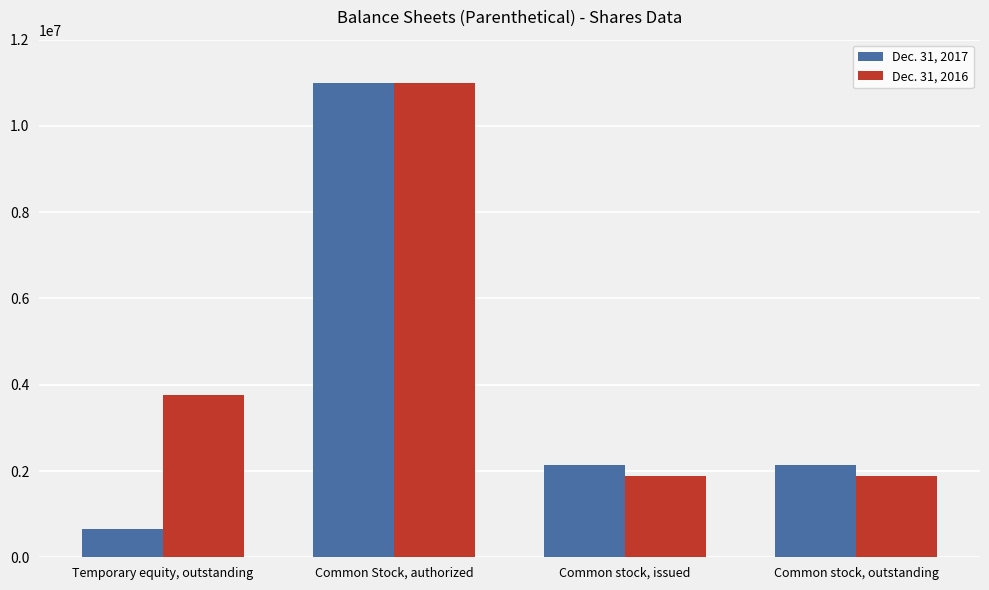

At which category is the sum across all series the highest?

Common Stock, authorized